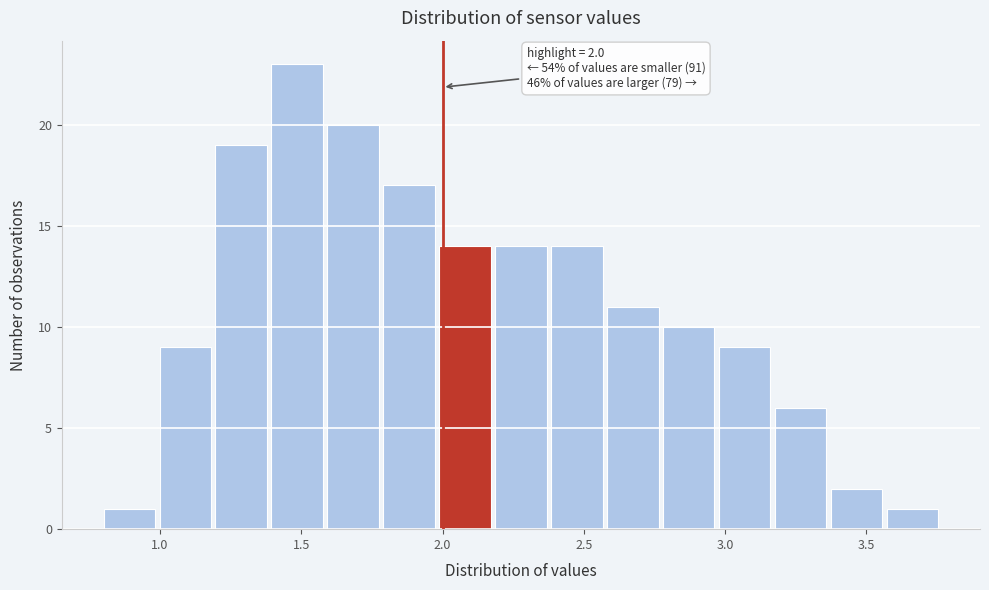

Read against the x-axis, roughly where is the centre of the tallest bar?

1.50